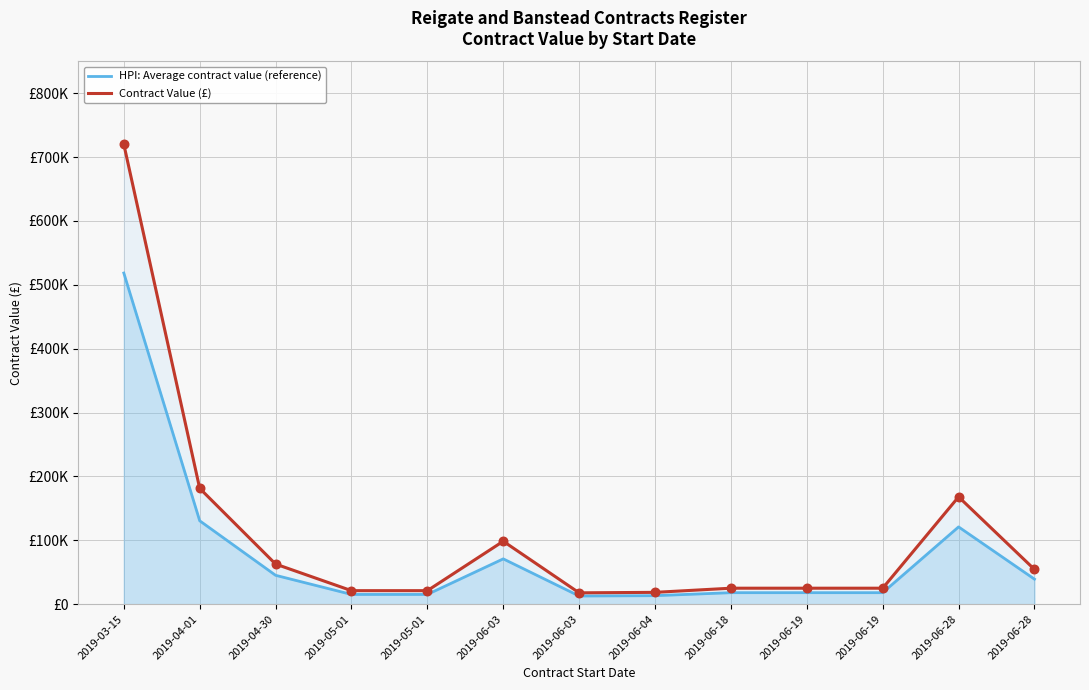

What are all the series names shown in the legend?

HPI: Average contract value (reference), Contract Value (£)